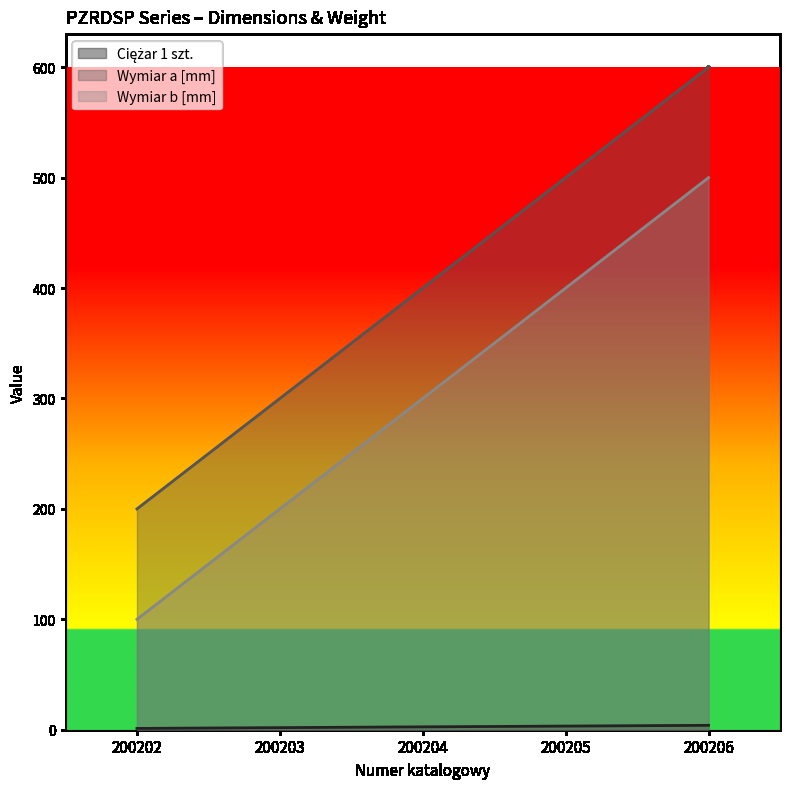

What is the difference between the maximum and second lowest values in the Wymiar a [mm] series?

300.0